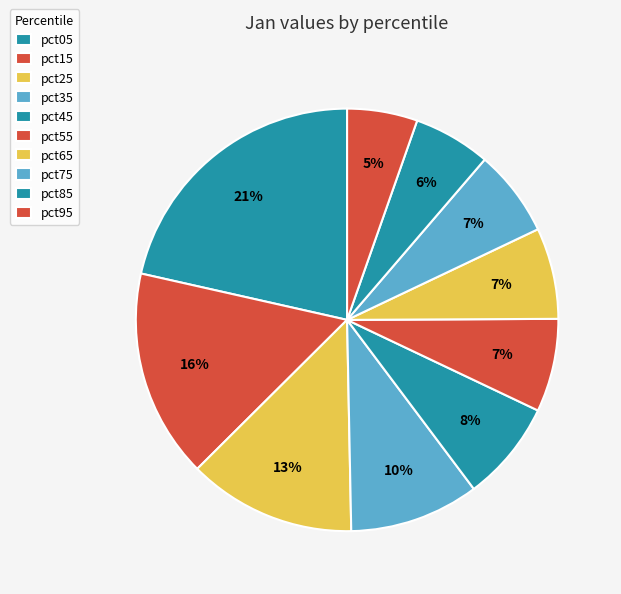

What percentage is the pct95 slice, to the nearest percent?

5%